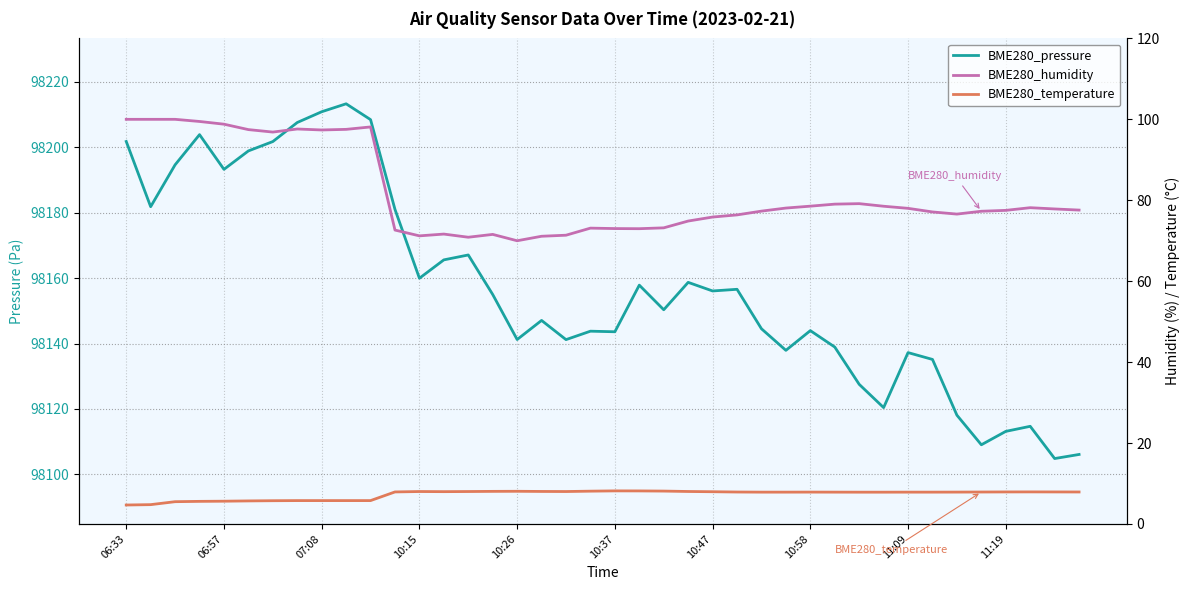

Which series changed the most between 10 and 27?

BME280_pressure